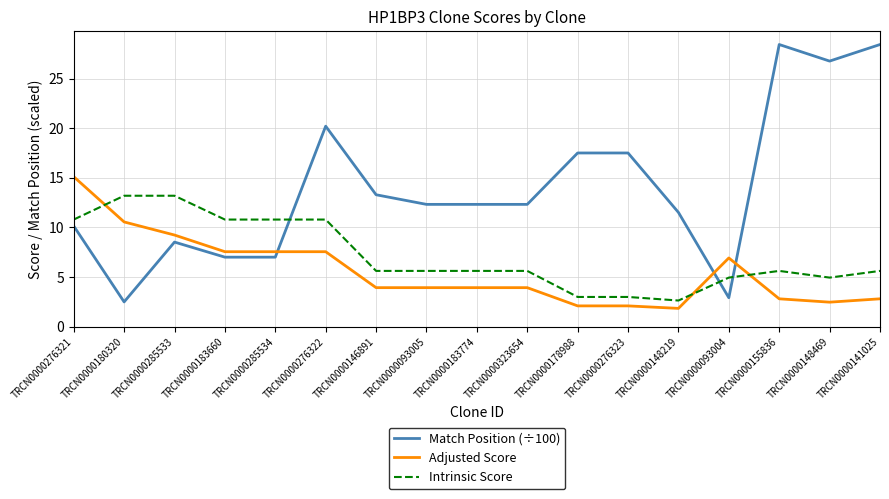

The value of Intrinsic Score at TRCN0000093004 is 5.0. True or false?

True